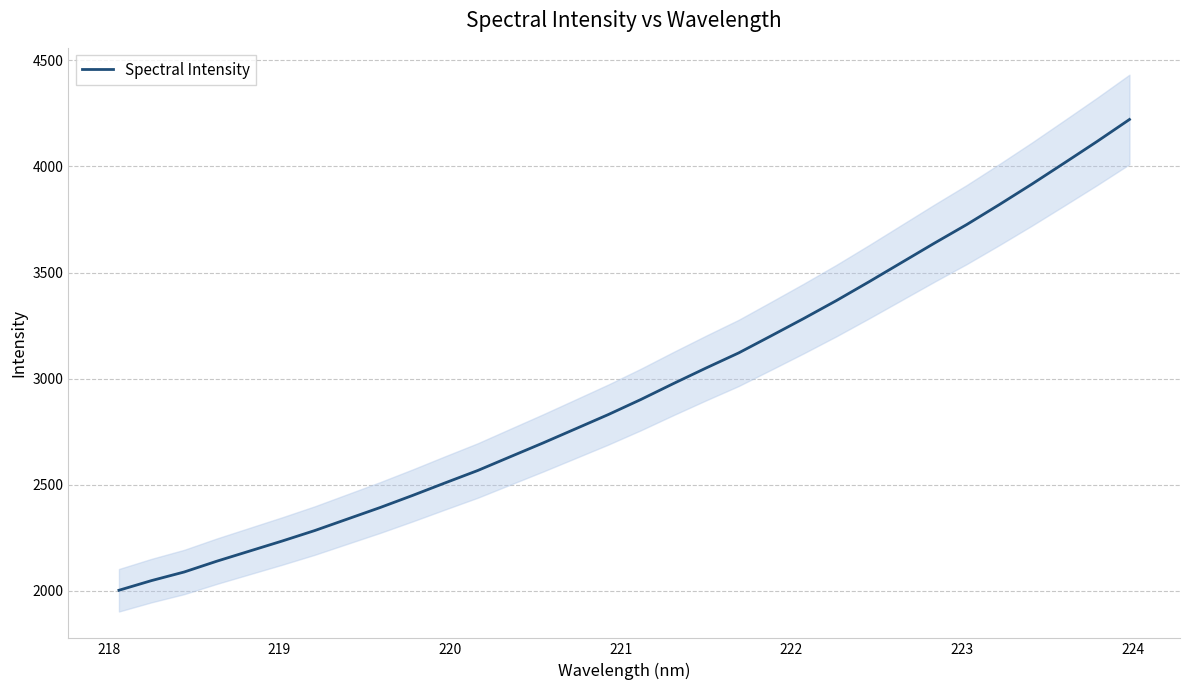

What is the maximum value for Spectral Intensity?

4221.6